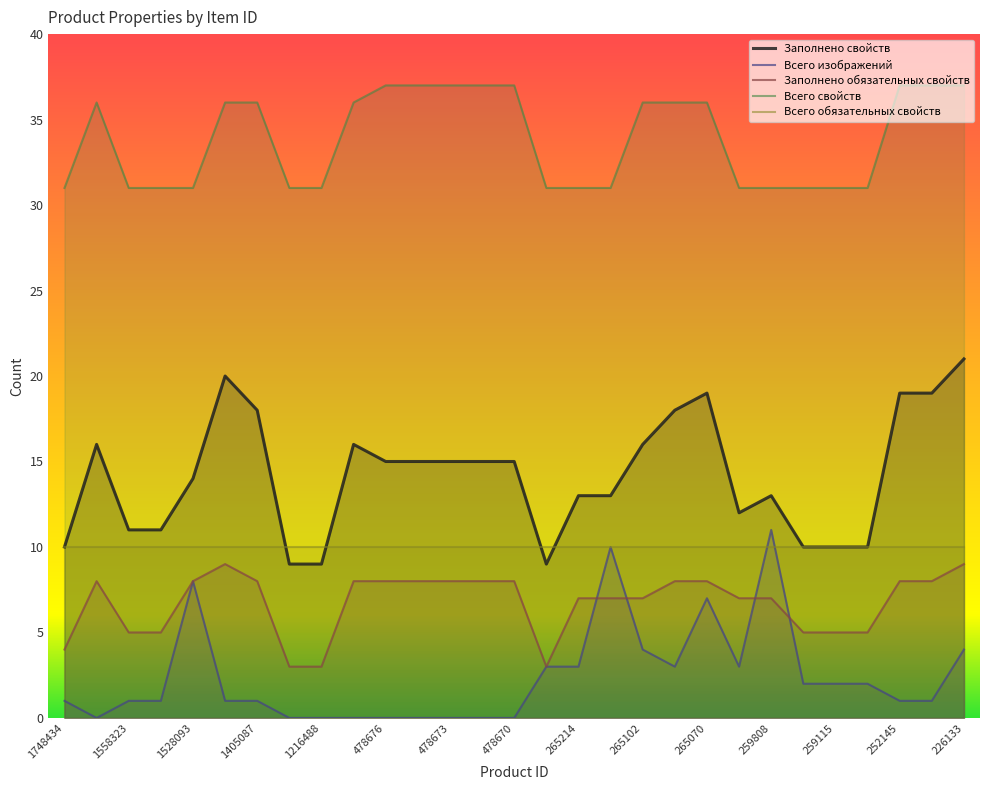

Is it true that Всего свойств equals 53 at 226133?

False